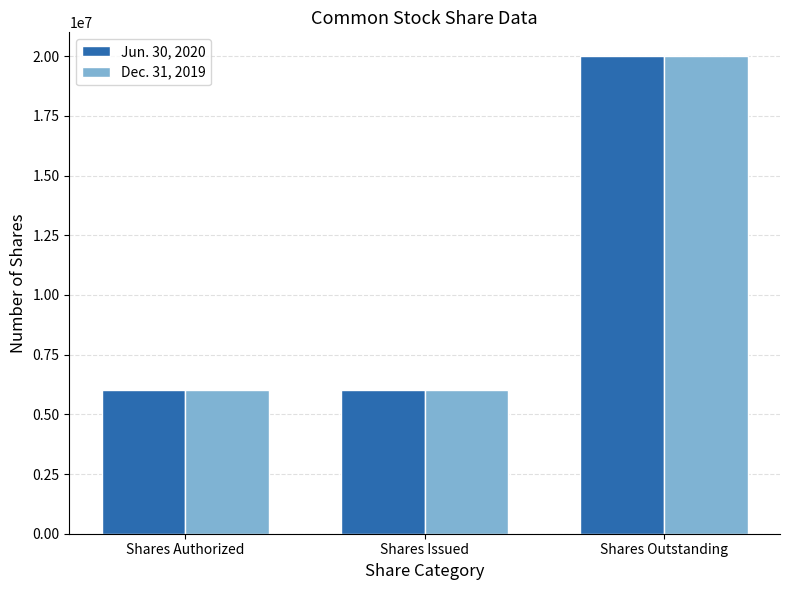

What is the greatest value displayed?

20000000